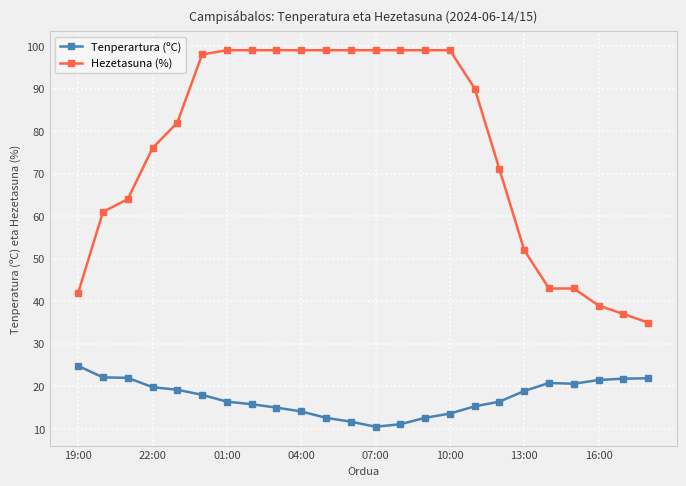

What is the average value of the Tenperartura (ºC) series?

17.4